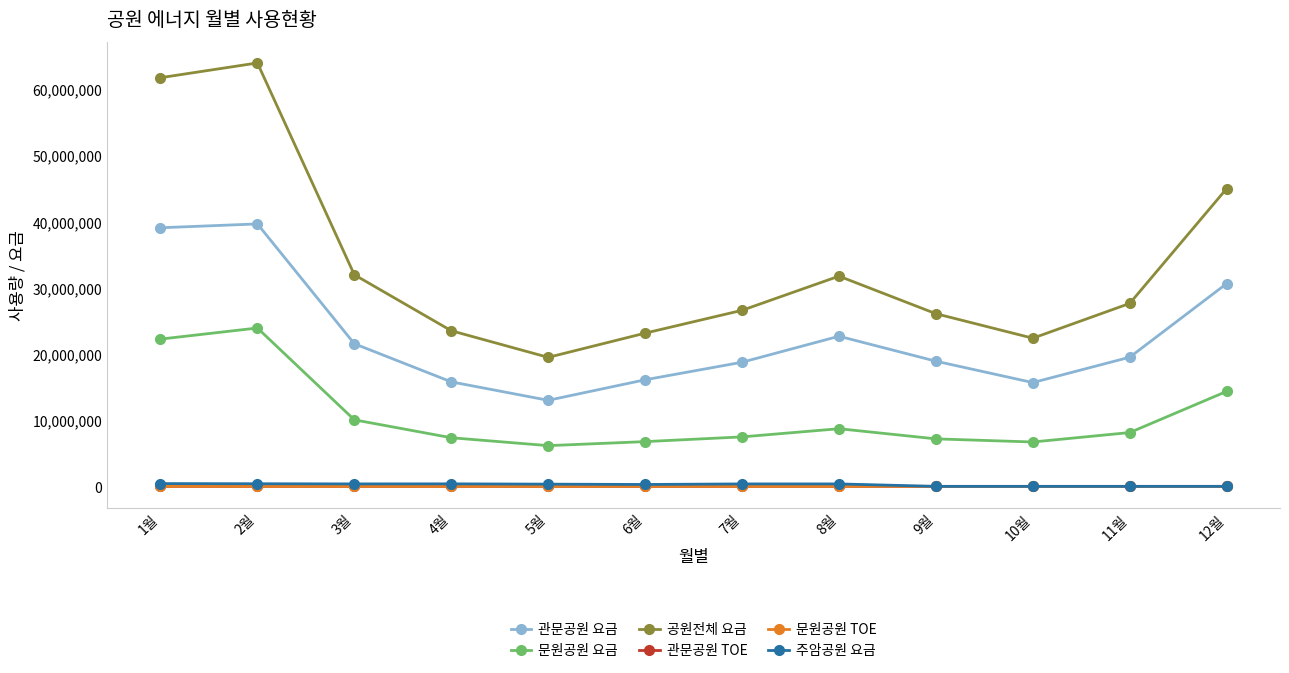

What is the difference between the maximum and minimum values in the 공원전체 요금 series?

44450530.0